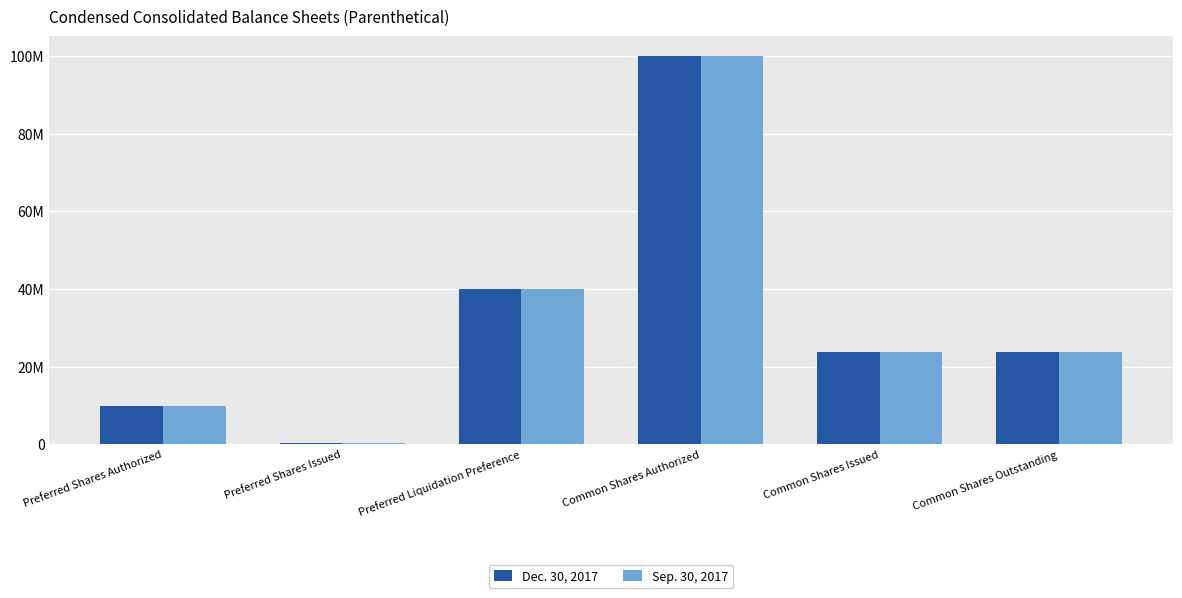

Reading left to right, transcribe all the data shown in this chart.

Dec. 30, 2017: 10000000	400000	40000000	100000000	23914310	23914310
Sep. 30, 2017: 10000000	400000	40000000	100000000	23739344	23739344